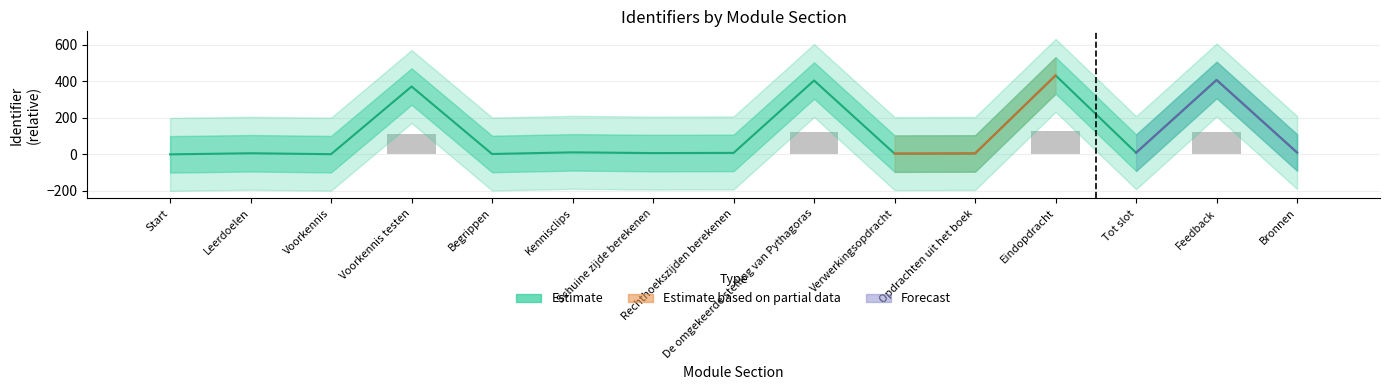

How many data points are above 8?

7